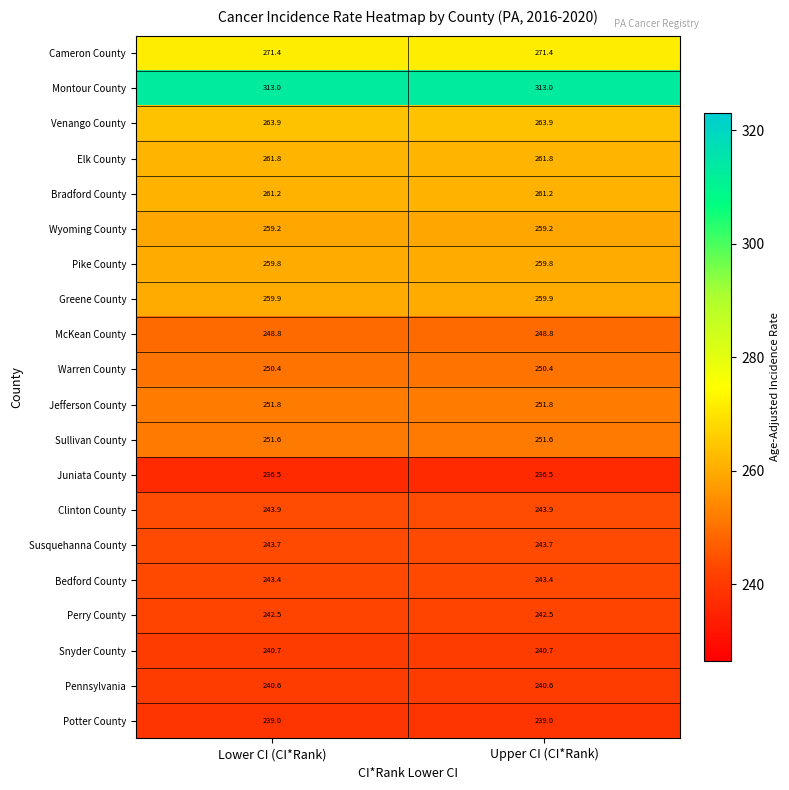

The Pike County series shows 380.7 at Upper CI (CI*Rank). True or false?

False